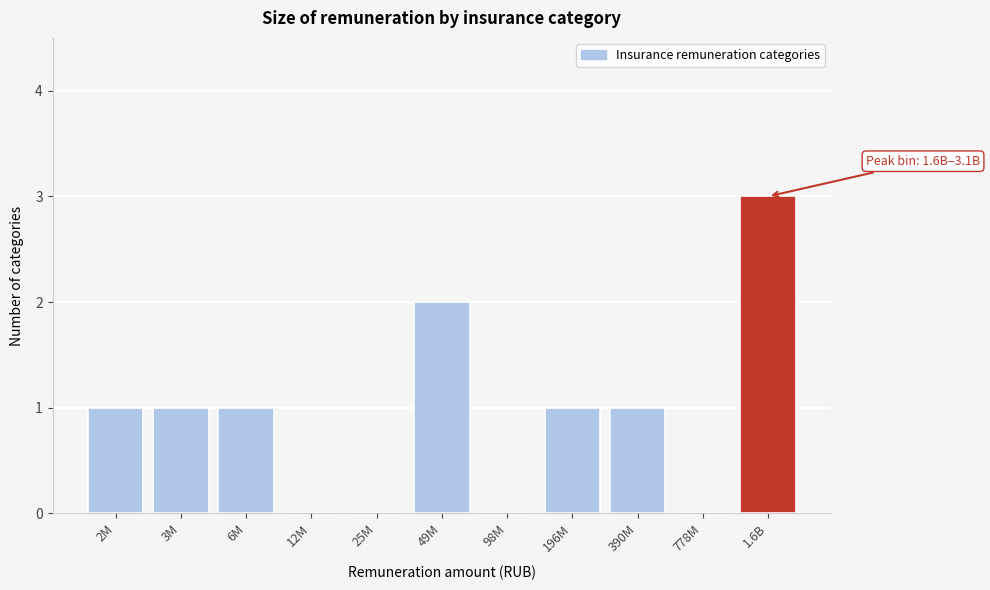

Reading left to right, transcribe all the data shown in this chart.

2M=1	3M=1	6M=1	12M=0	25M=0	49M=2	98M=0	196M=1	390M=1	778M=0	1.6B=3